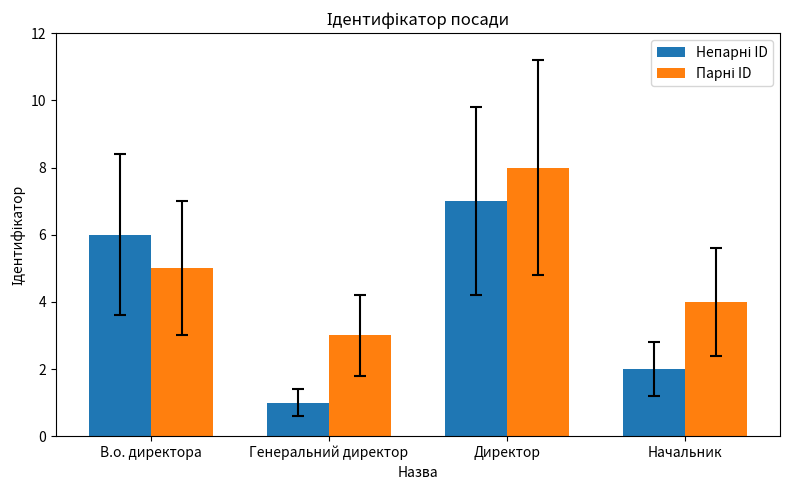

At which category is the sum across all series the highest?

Директор